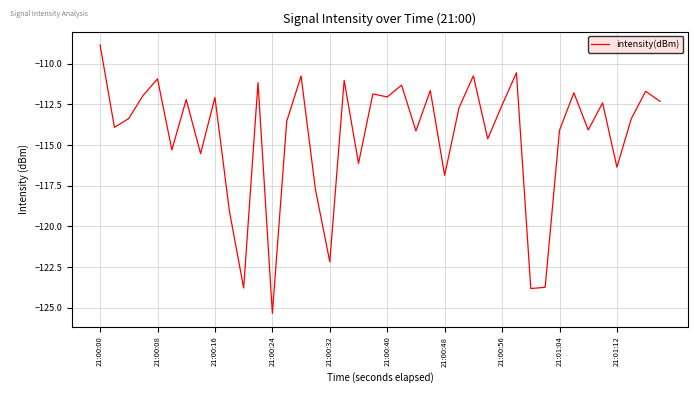

What is the difference between the maximum and minimum values?

16.5